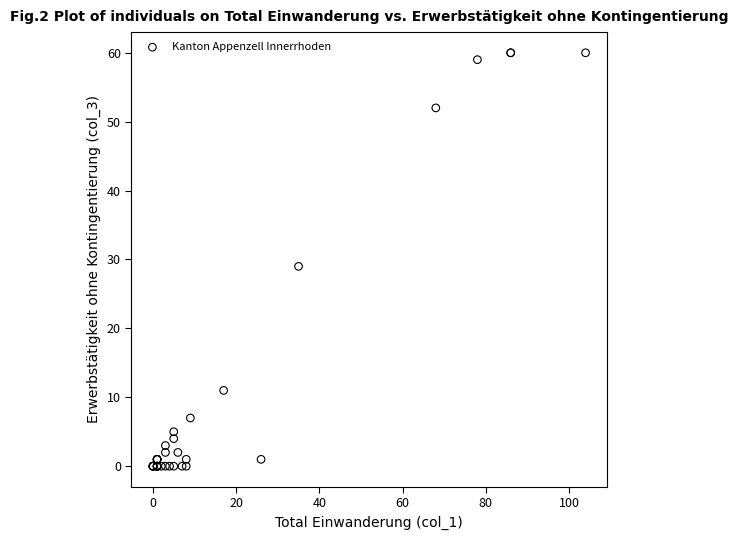

What Y value in the scatter plot is closest to 30?

29